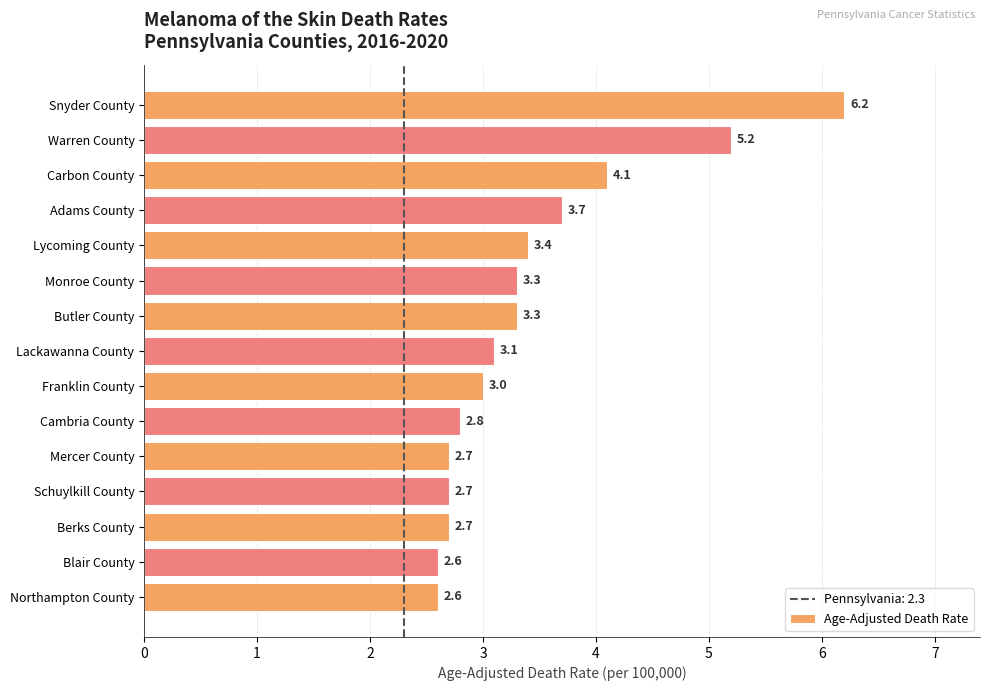

Where is the data nearest to the value 4?

Carbon County